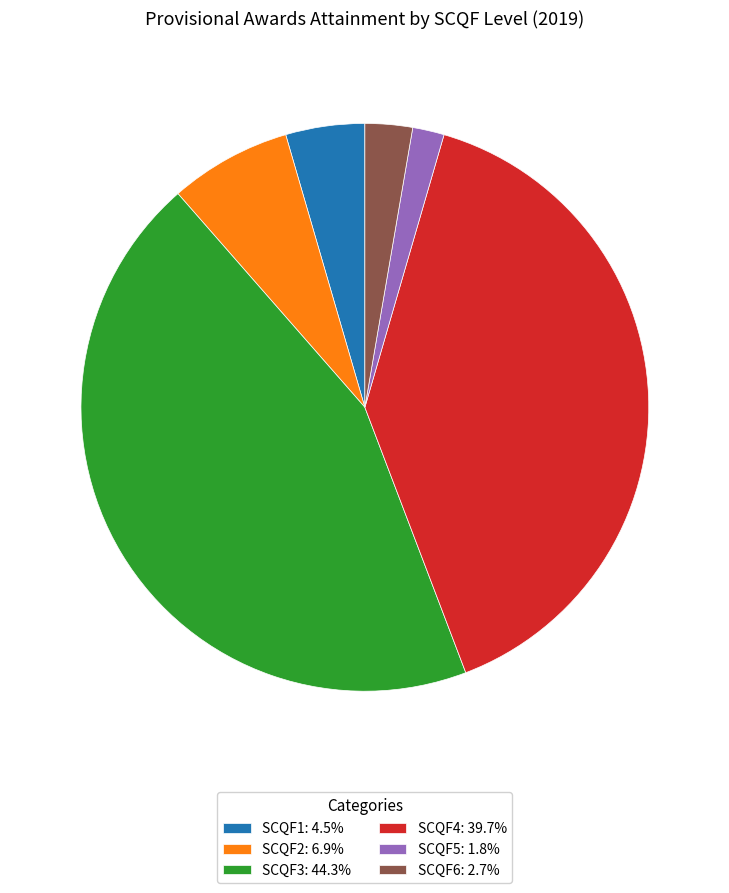

Do SCQF6: 2.7% and SCQF3: 44.3% together represent more than half of the pie?

No